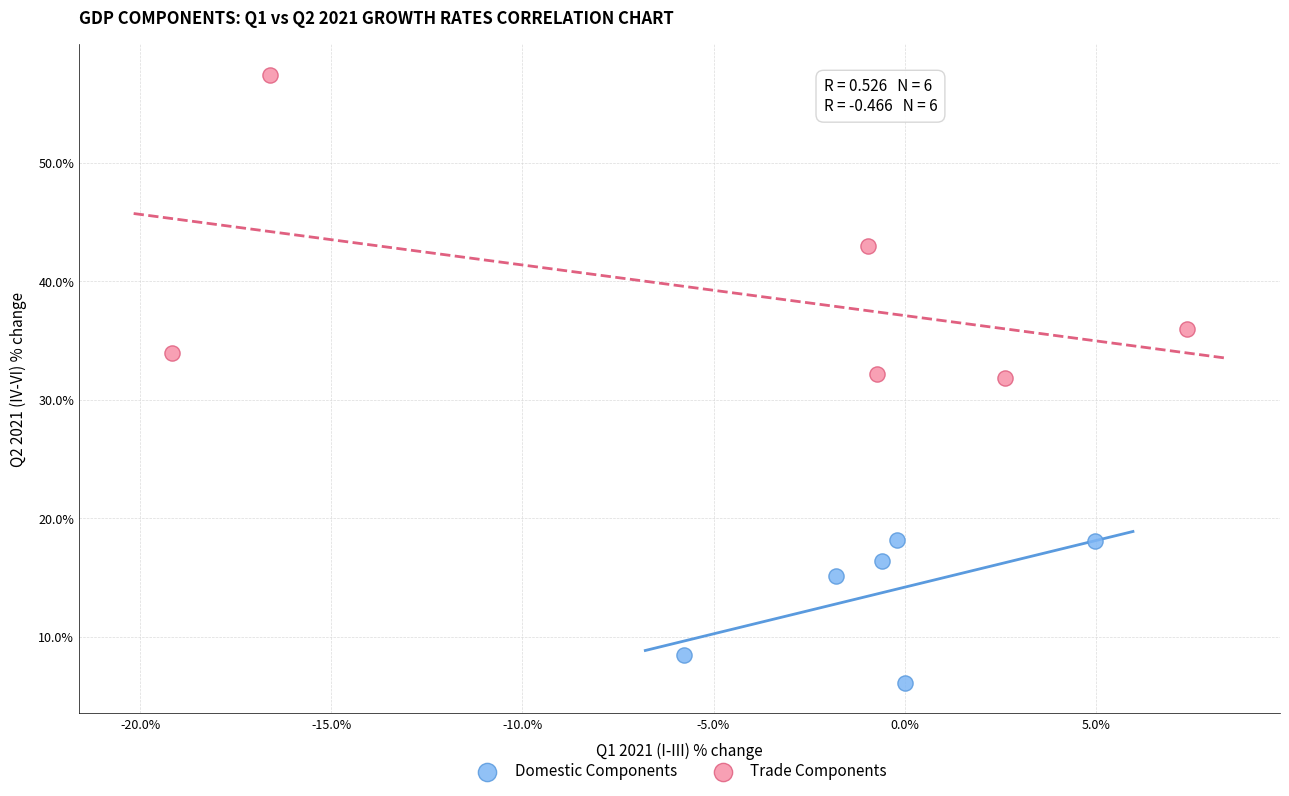

Which series reaches the maximum Y coordinate?

Trade Components